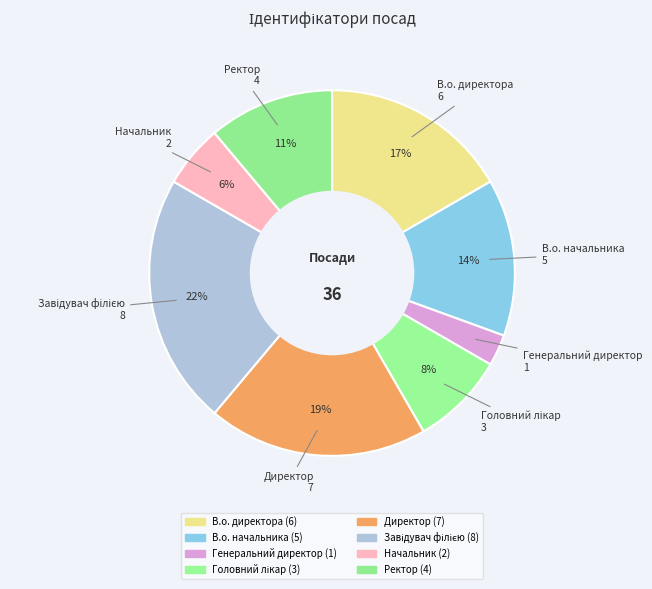

What is the total percentage of Головний лікар and Завідувач філією?

30.6%